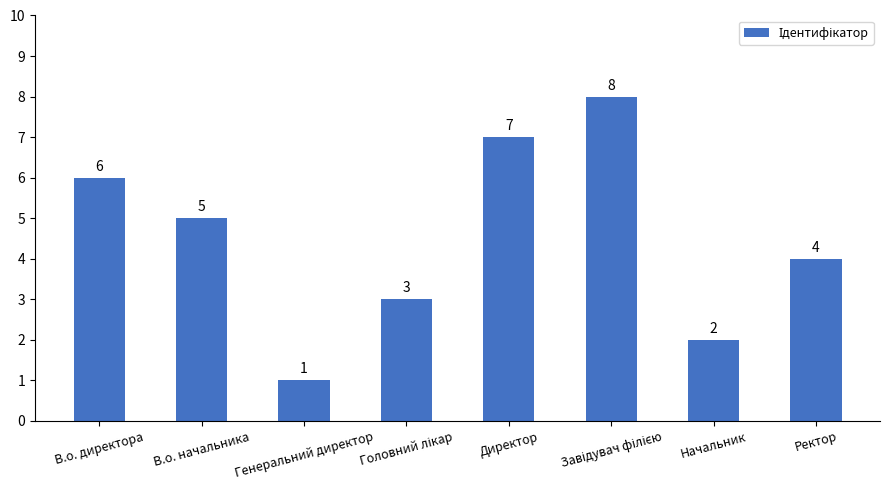

What is the difference between the values at В.о. начальника and Директор?

2